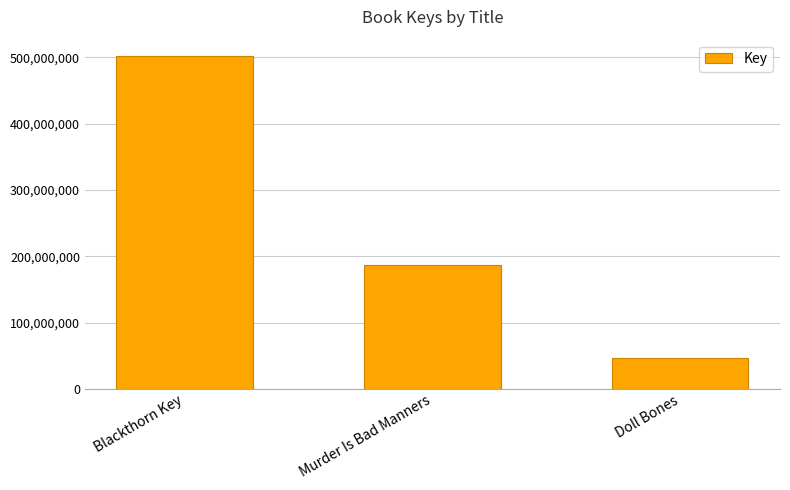

What position from the right is Murder Is Bad Manners?

2